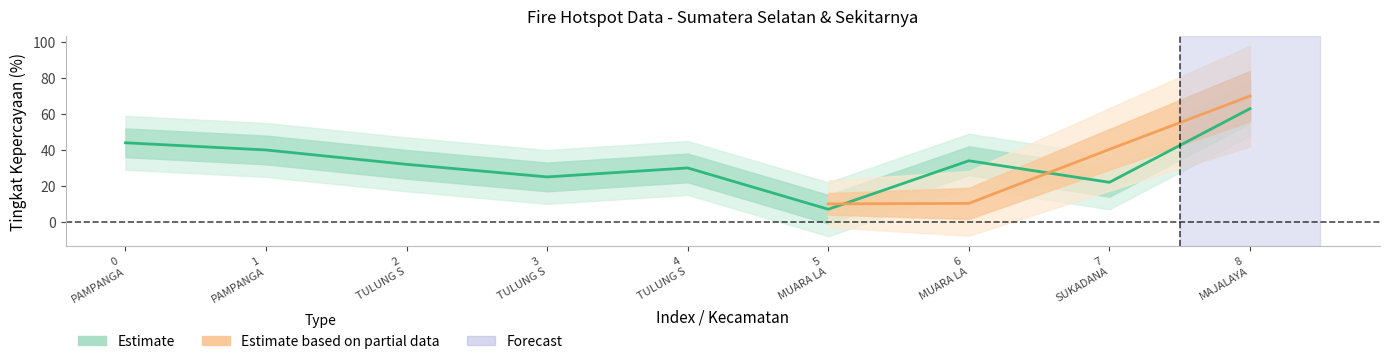

Is it true that the value at 0 PAMPANGA is 75?

False